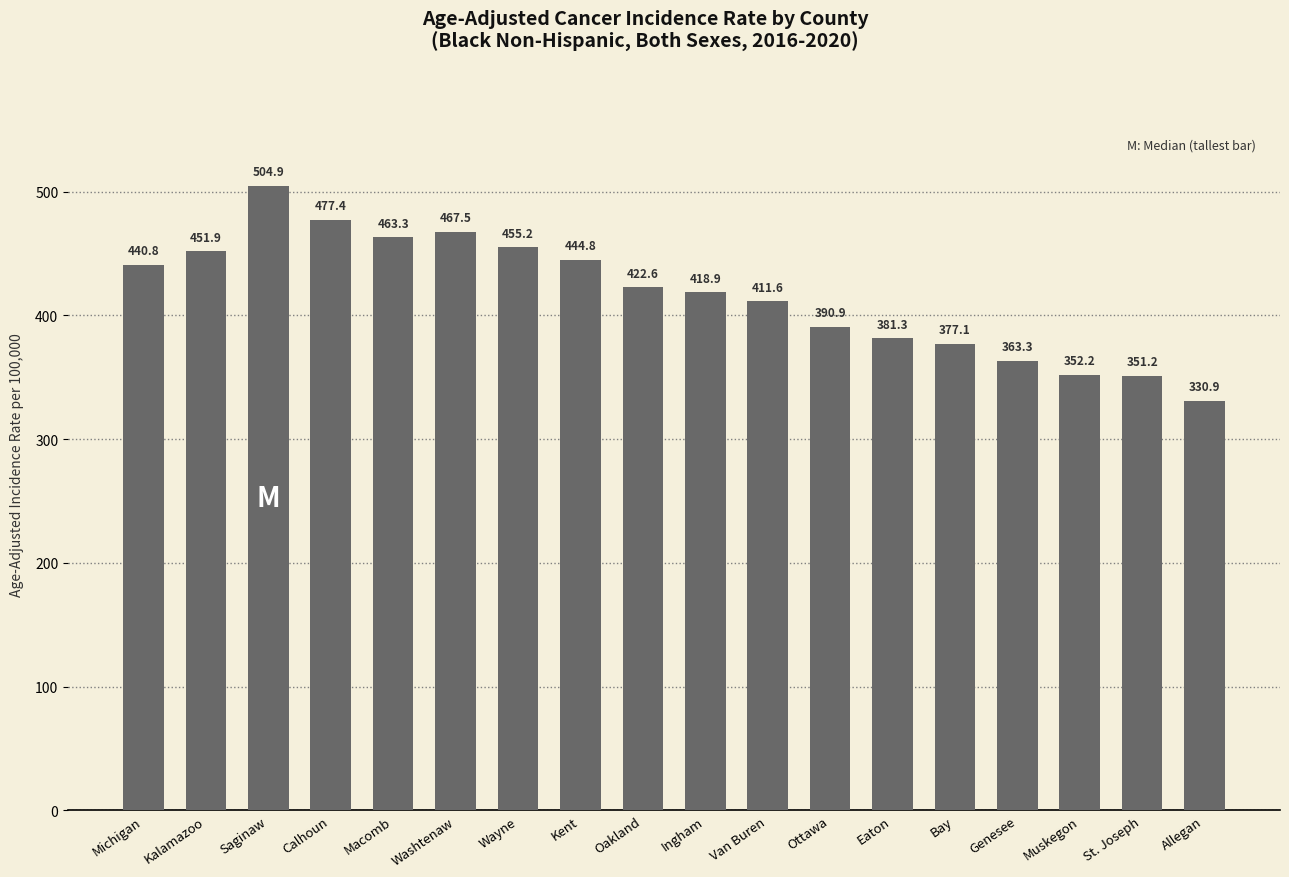

The value at Wayne is 733.8. True or false?

False